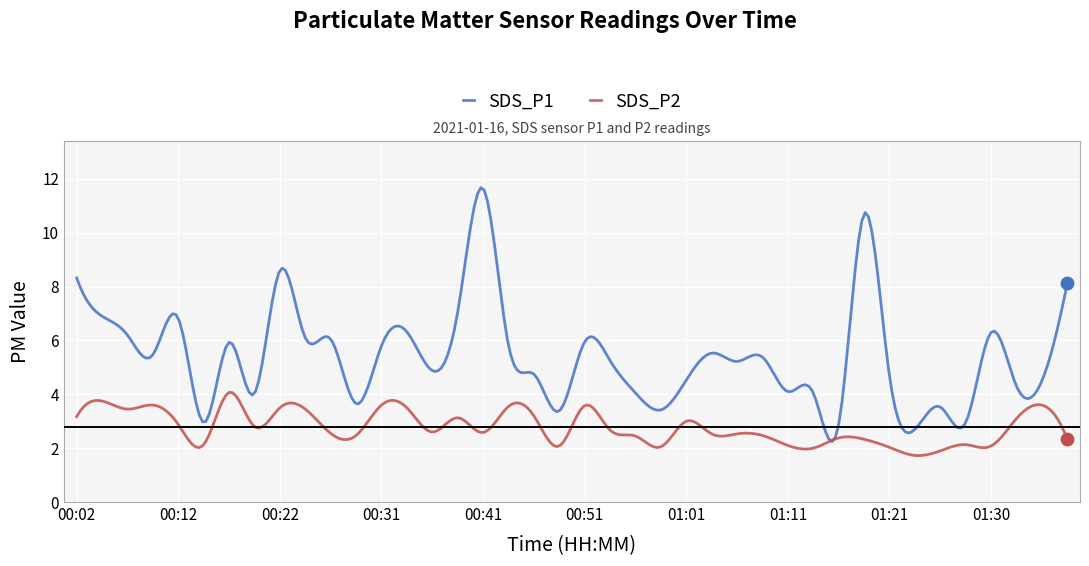

At how many categories does at least one series exceed 10?

11